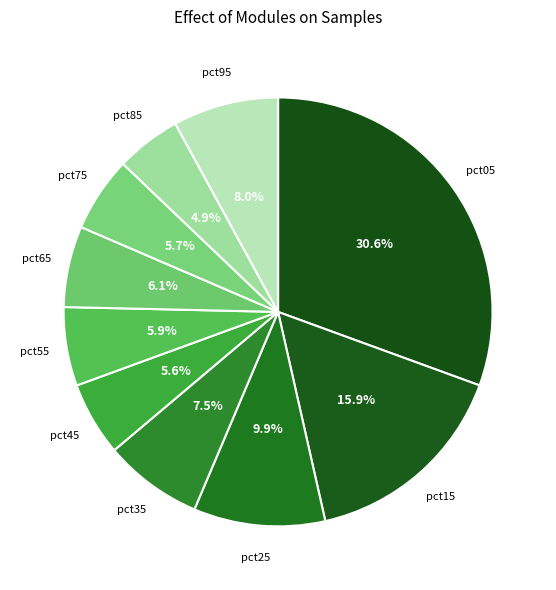

How many slices are in this pie chart?

10